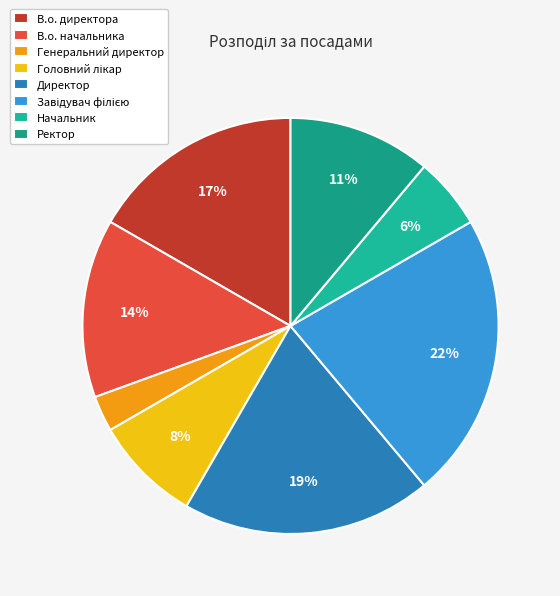

Is it true that Головний лікар is 8% of the pie?

True